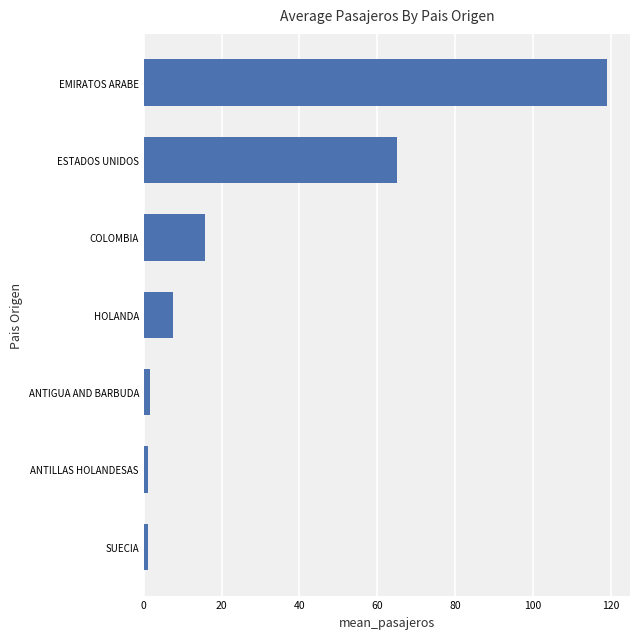

What is the difference between the maximum and second lowest values?

118.0